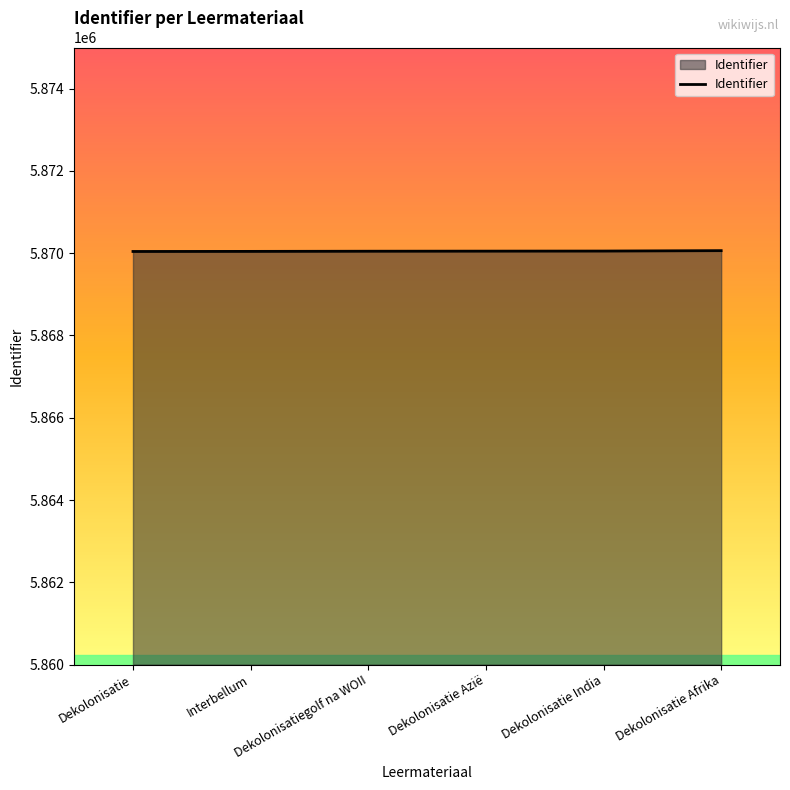

Approximately how many times larger is the value at Dekolonisatie compared to Dekolonisatie Azië?

1.0